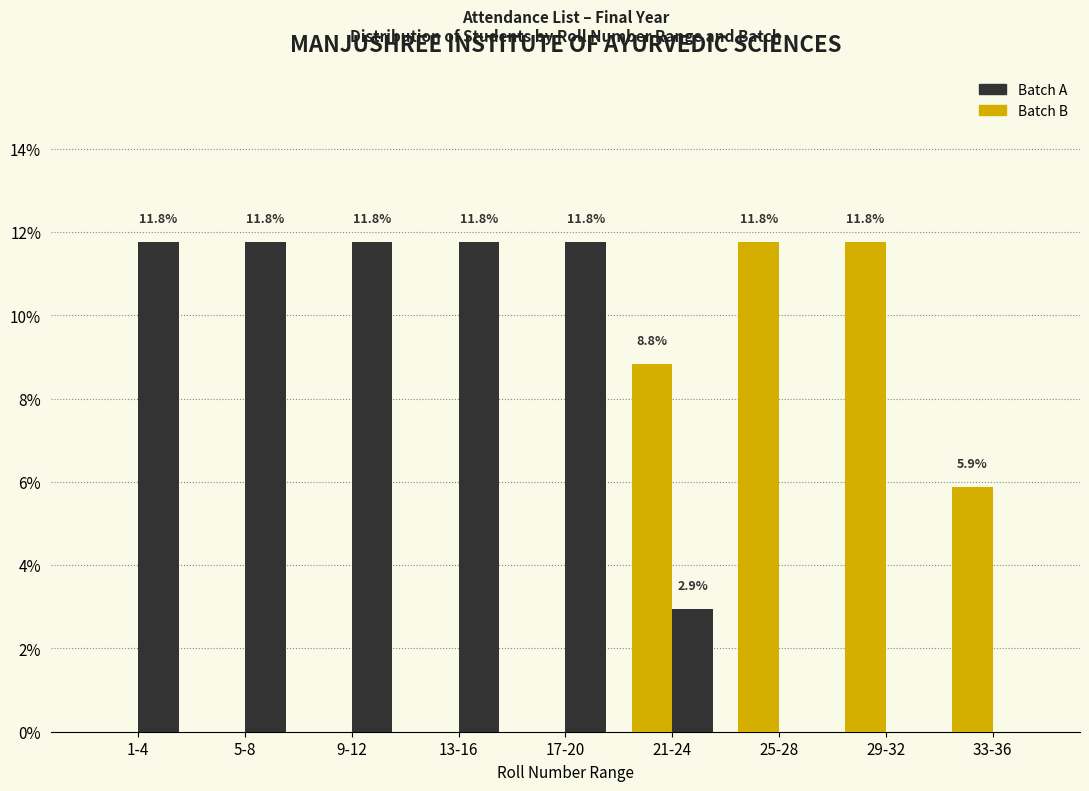

Which series has the largest total across all categories?

Batch A